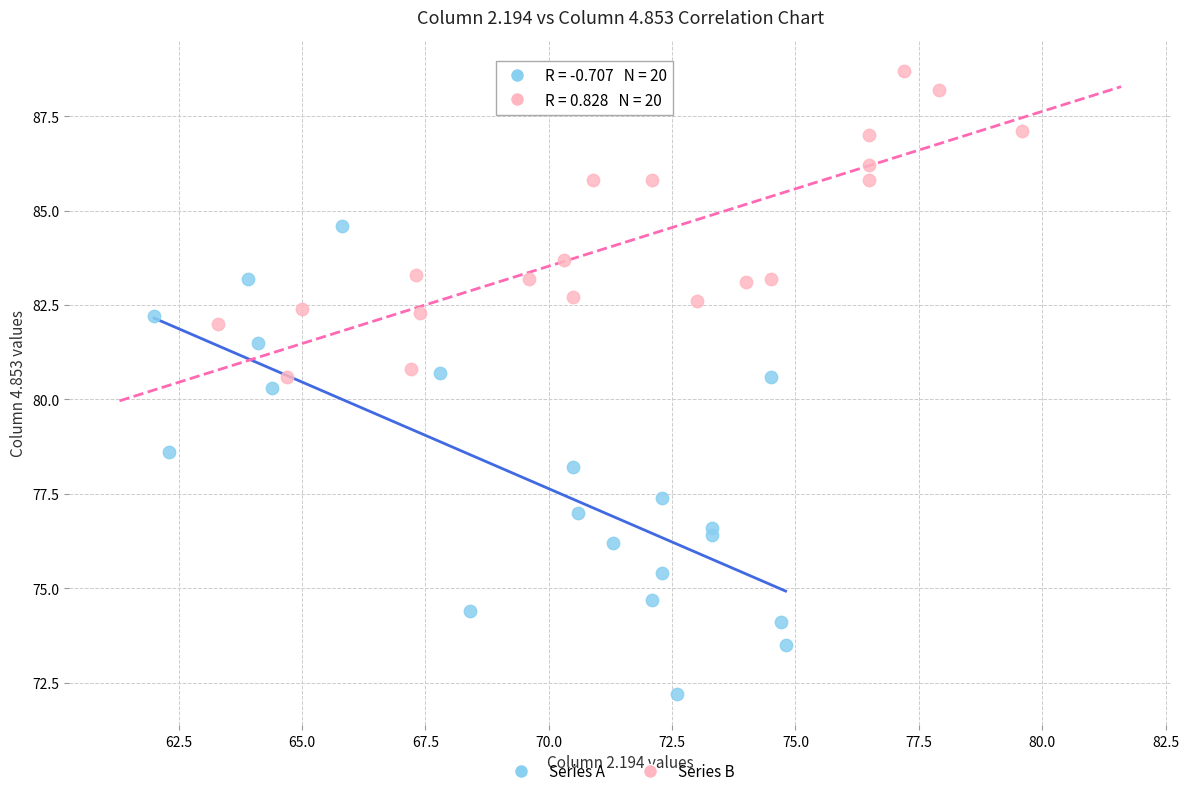

Which series contains the highest Y value?

Series B